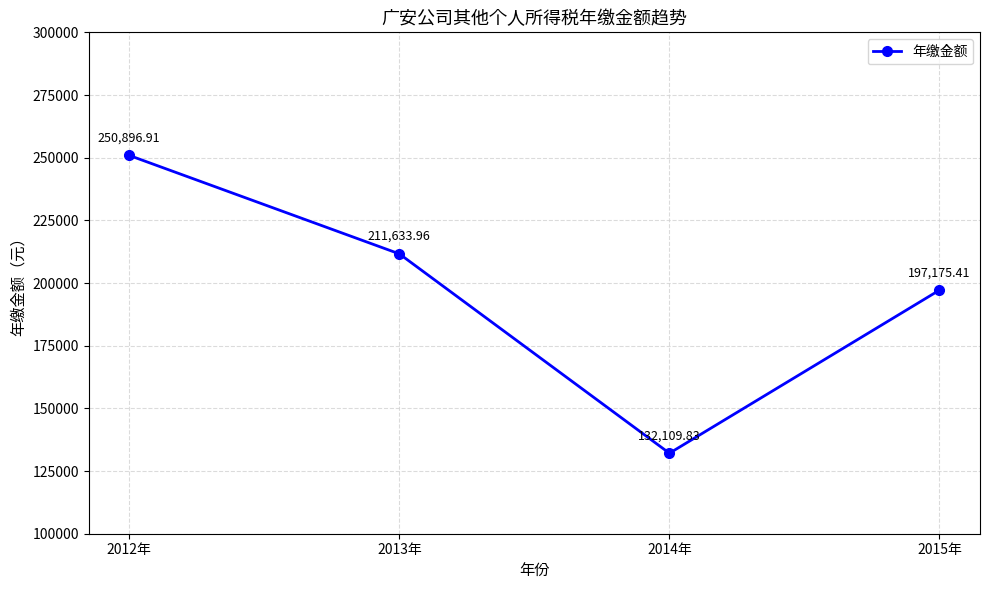

Which category has the lowest value across all series?

2014年